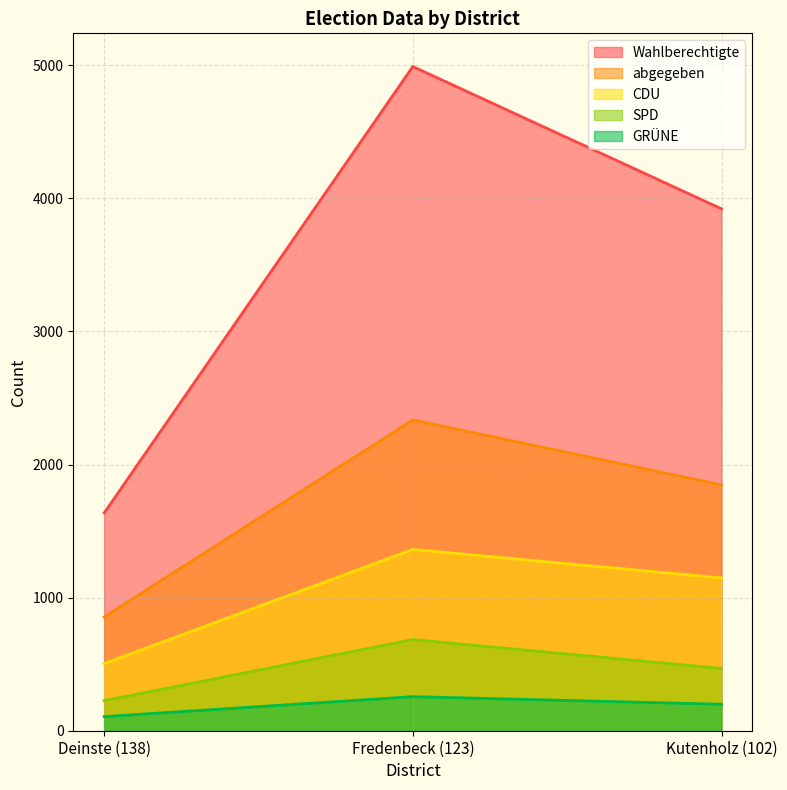

Which has a higher value, Kutenholz (102) or Deinste (138)?

Kutenholz (102)